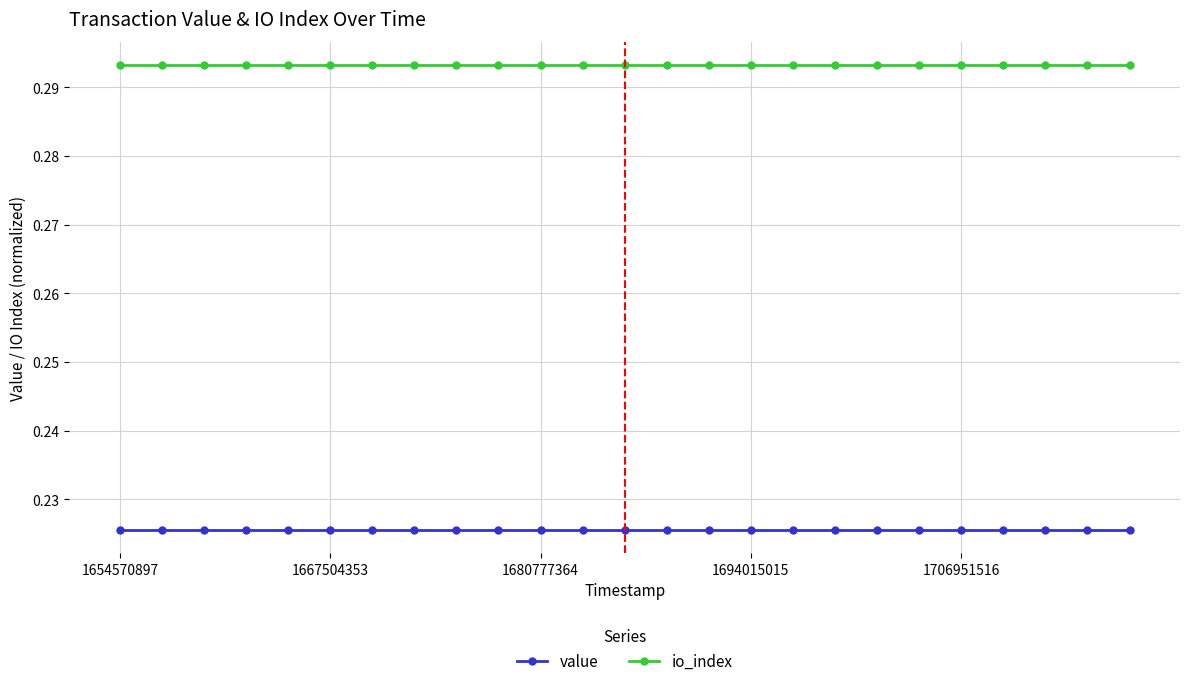

True or false: io_index and value cross at least once.

False